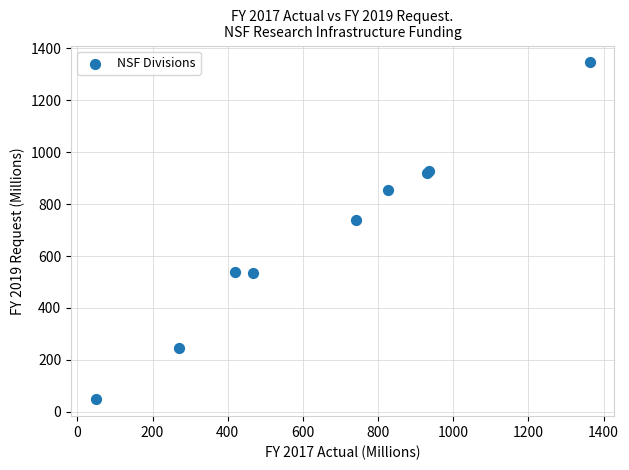

What Y value in the scatter plot is closest to 696?

738.2